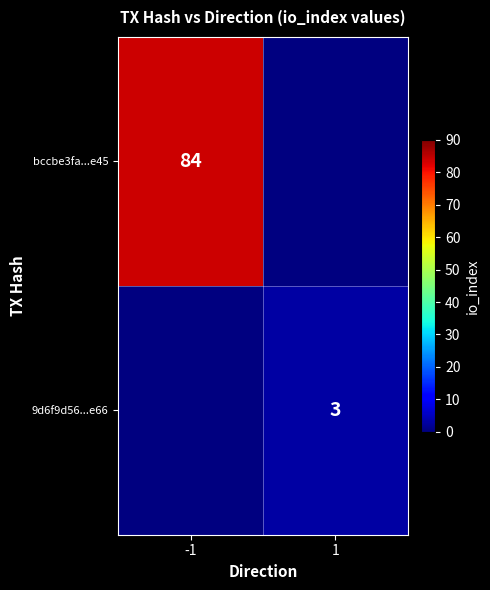

Is it true that bccbe3fa...e45 equals 136 at -1?

False